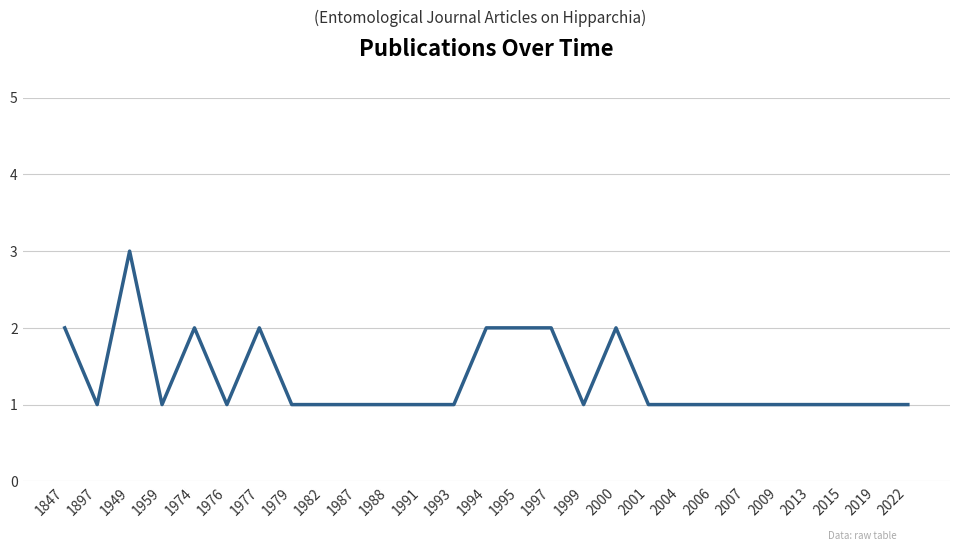

Is this an area chart (filled region under the line)?

No